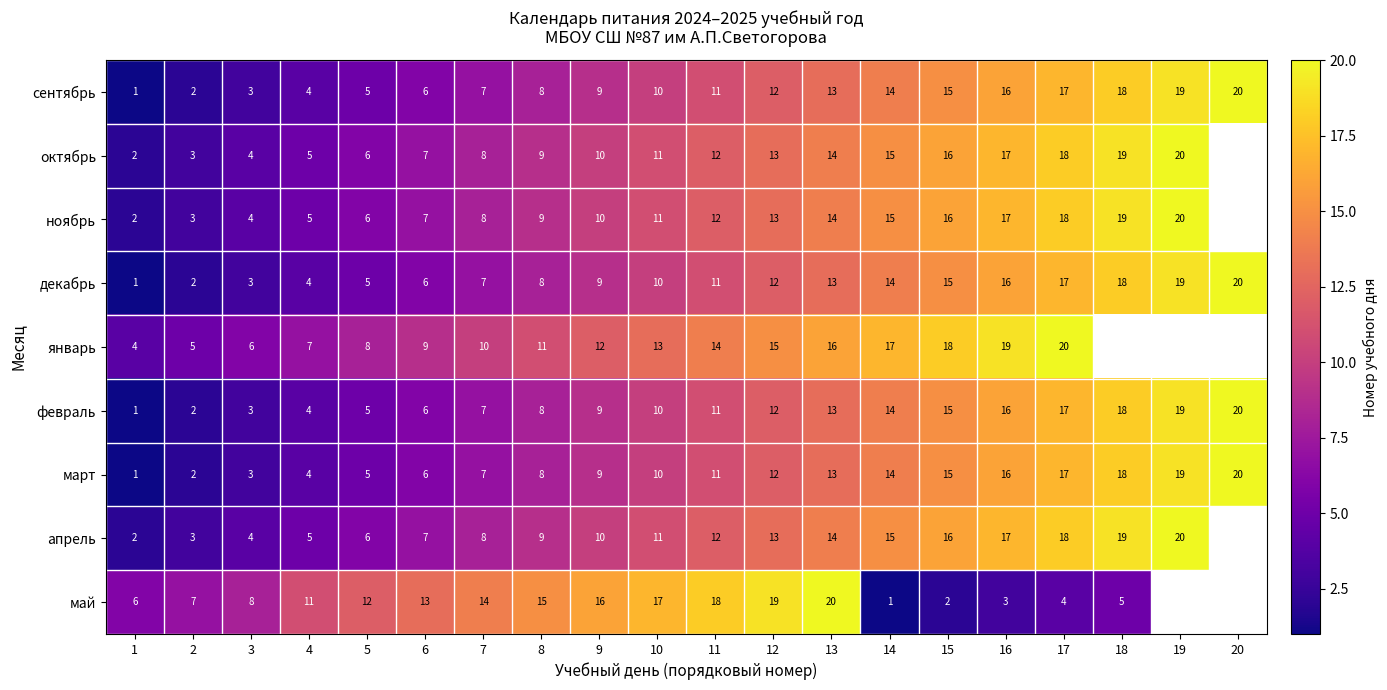

The сентябрь series shows 1.8 at 5. True or false?

False